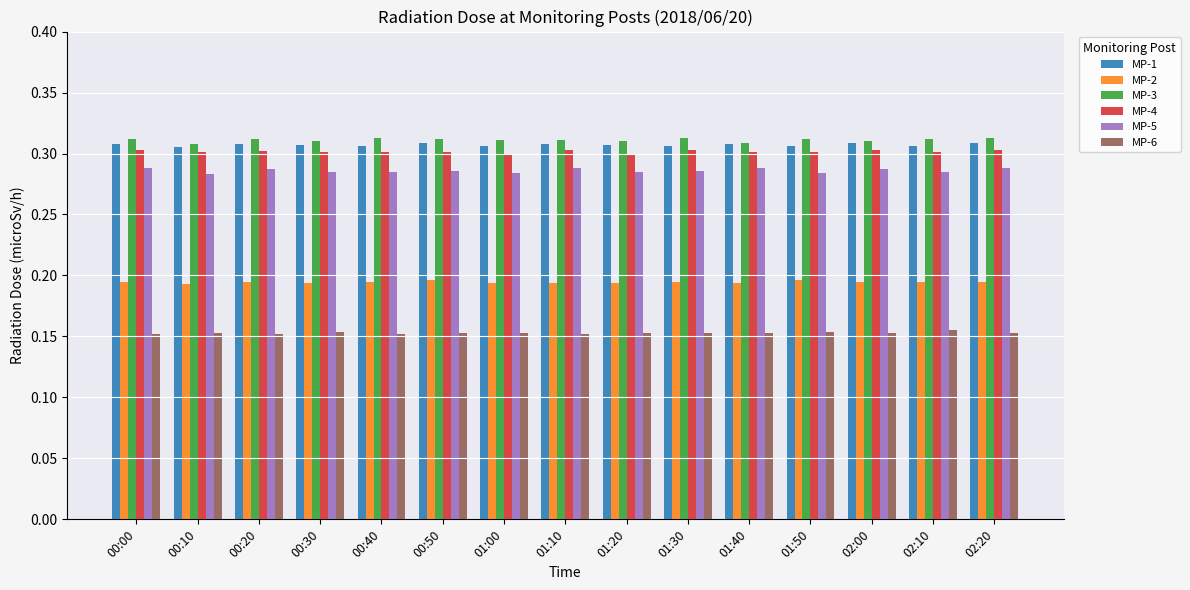

Count the MP-2 values in the range 0 to 1.

15